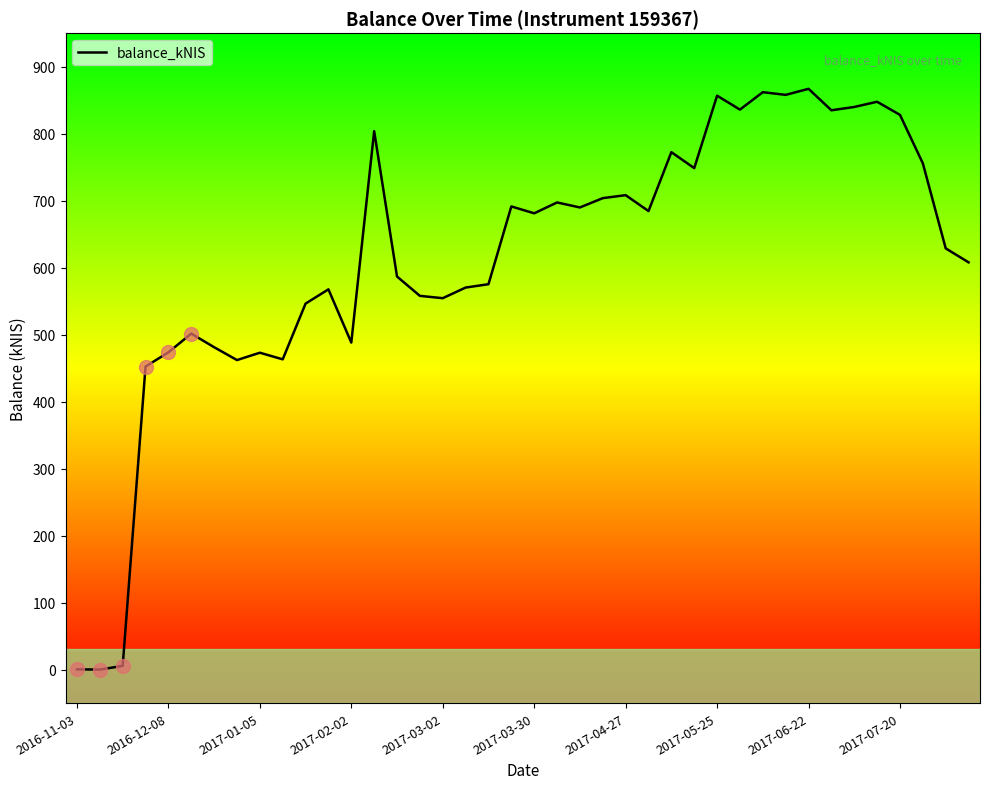

What is the difference between the maximum and minimum values?

866.9